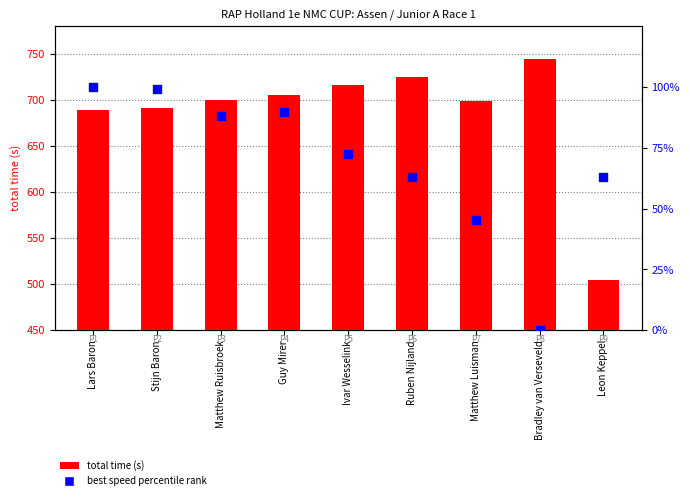

At which category is the sum across all series the highest?

Guy Mirer